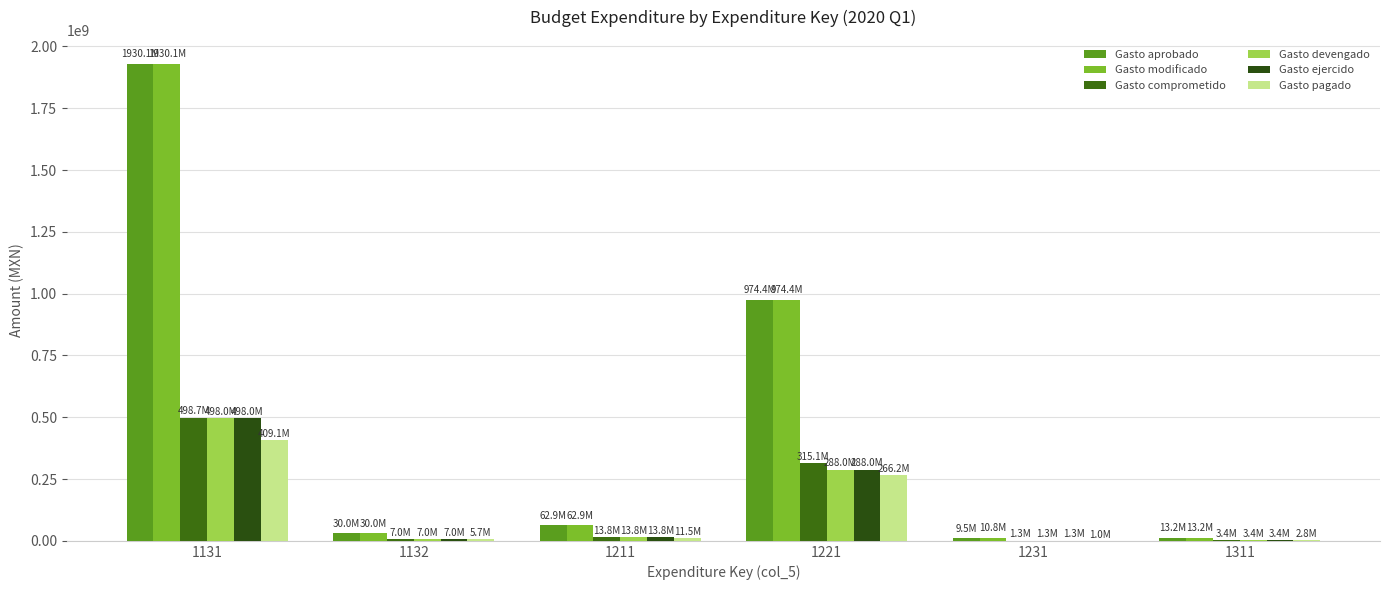

Which category has the highest value across all series?

1131